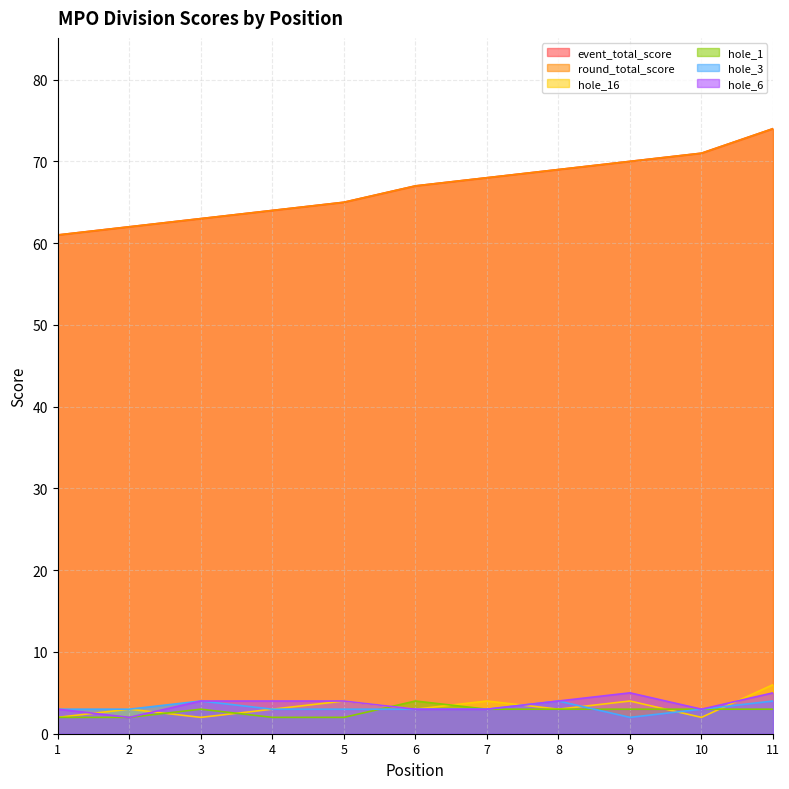

True or false: round_total_score has more than 0 points higher than both neighbors.

False